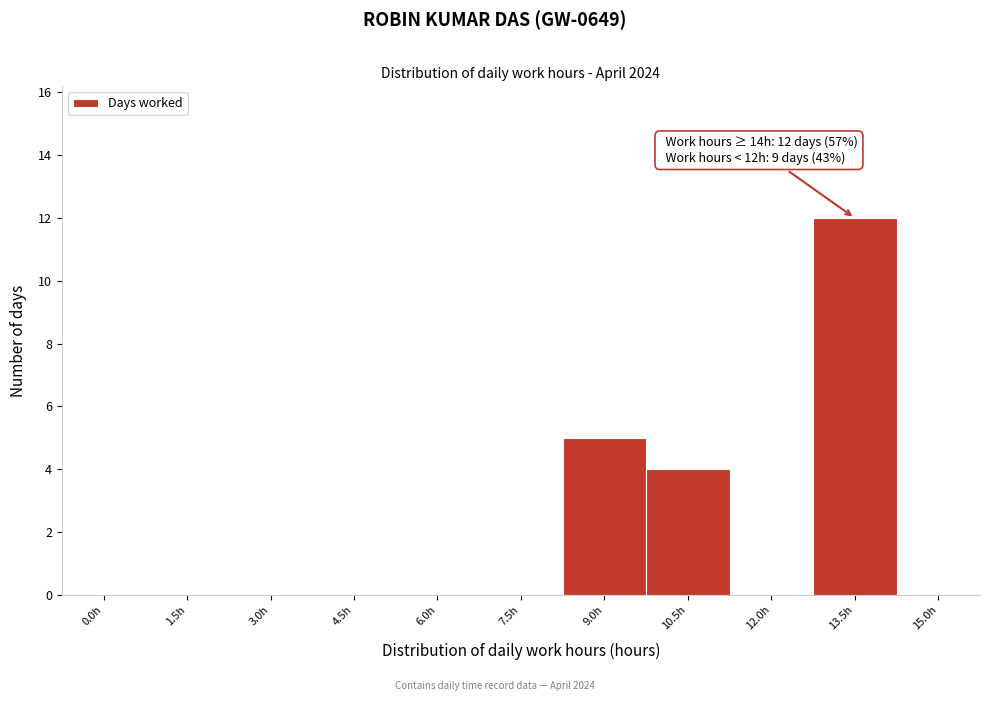

Reading left to right, what are all the values shown in this chart?

0.0h=0	1.5h=0	3.0h=0	4.5h=0	6.0h=0	7.5h=0	9.0h=5	10.5h=4	12.0h=0	13.5h=12	15.0h=0